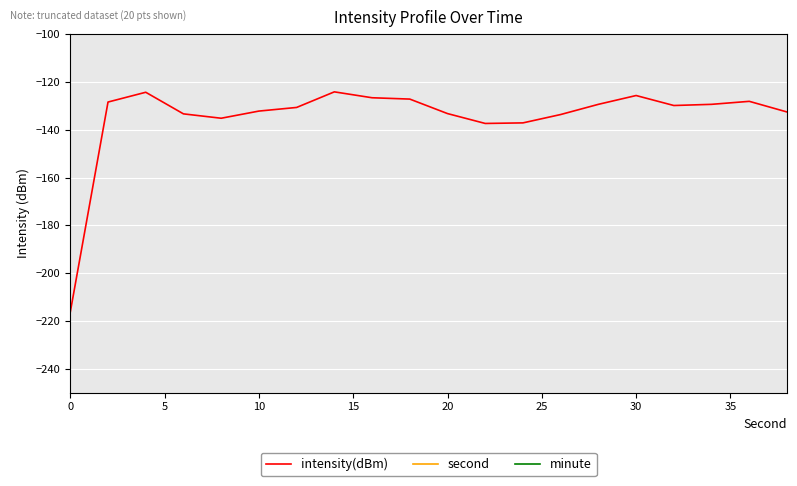

What is the minimum value for intensity(dBm)?

-216.3